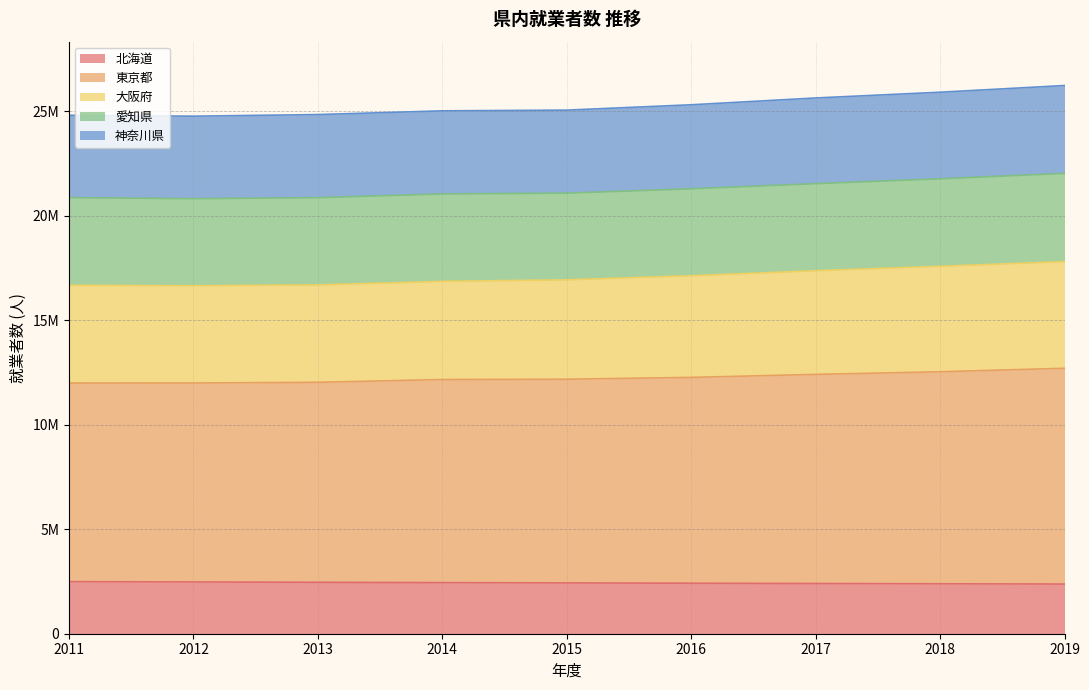

What are all the series names shown in the legend?

北海道, 東京都, 大阪府, 愛知県, 神奈川県